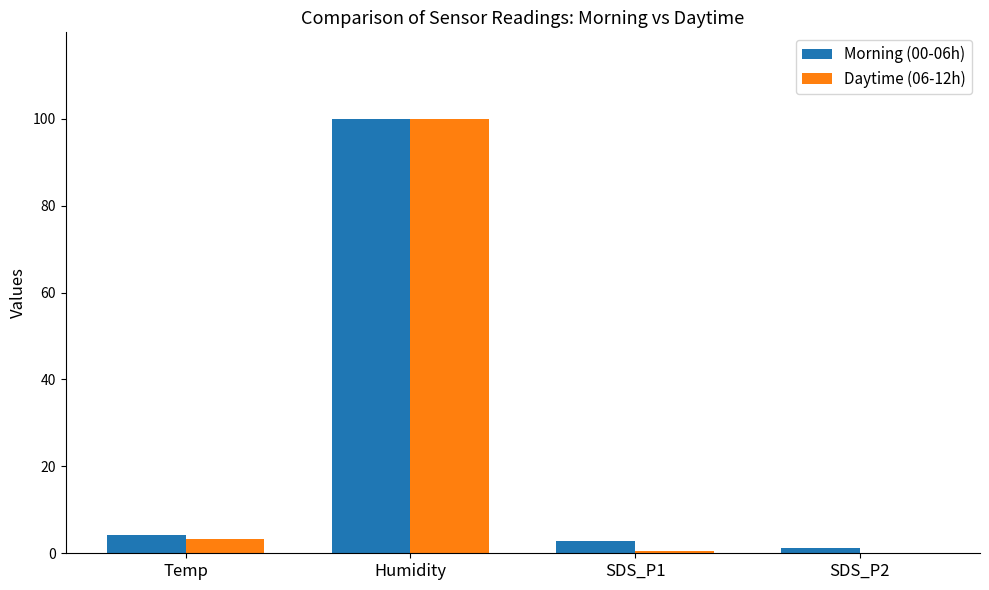

Which category has the highest value across all series?

Humidity